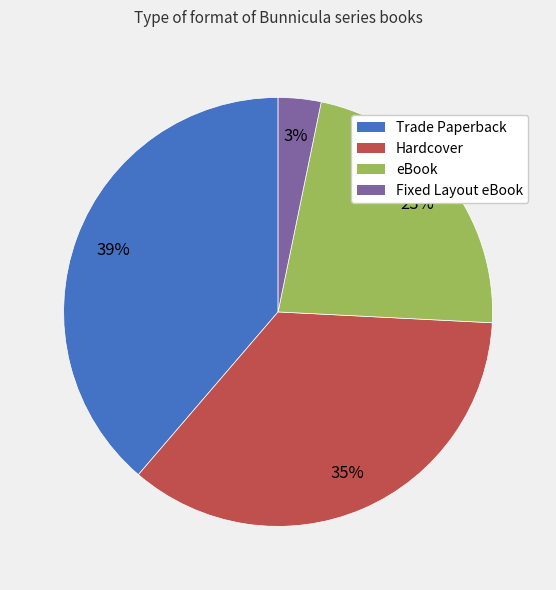

Combined, do Hardcover and Trade Paperback account for over 50%?

Yes